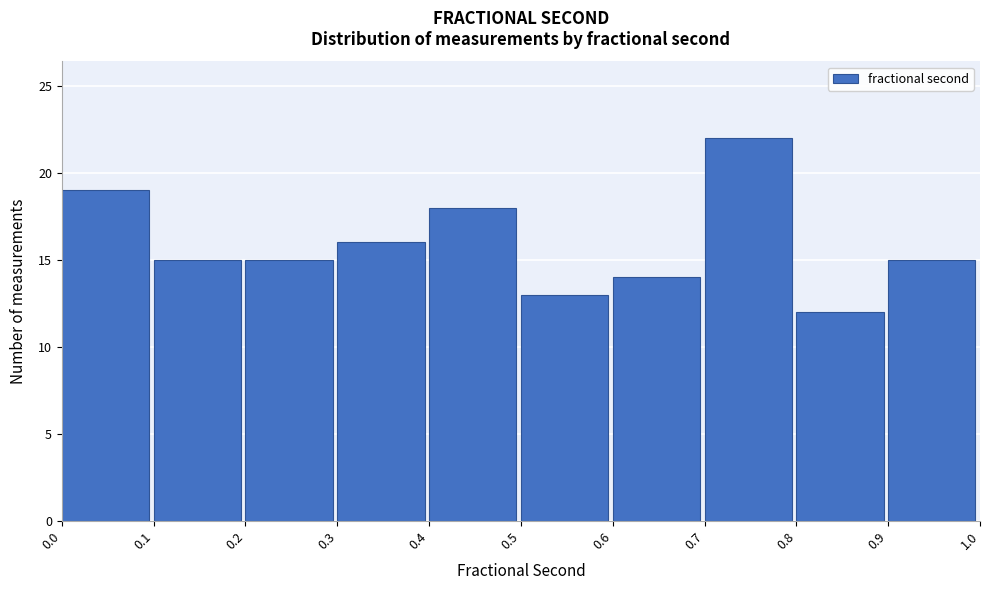

Which range on the x-axis has the tallest bar?

0.7 to 0.8